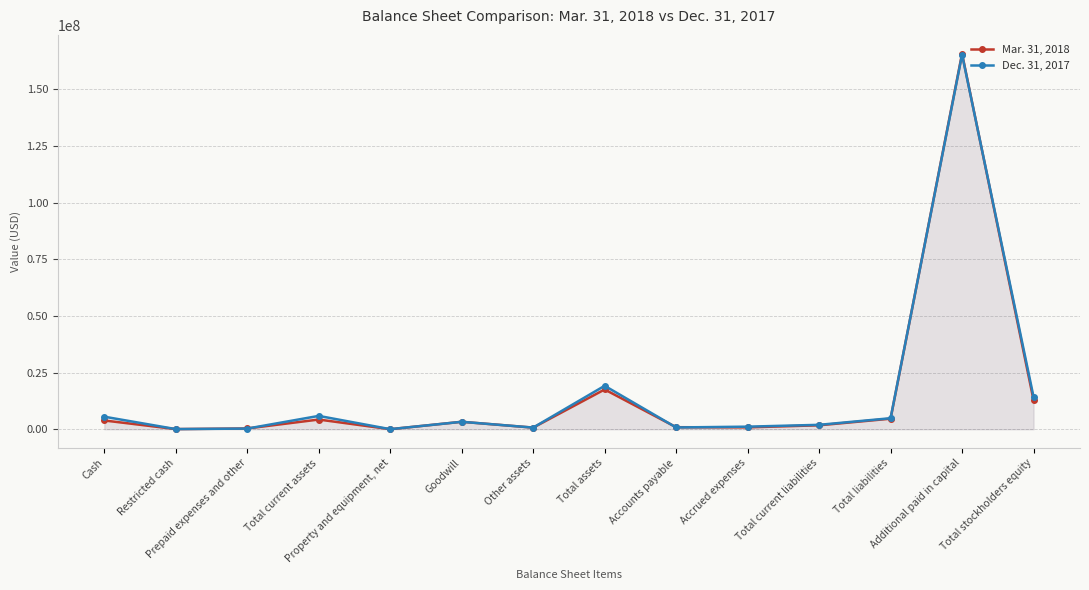

What is the label of the 3rd point from the right?

Total liabilities